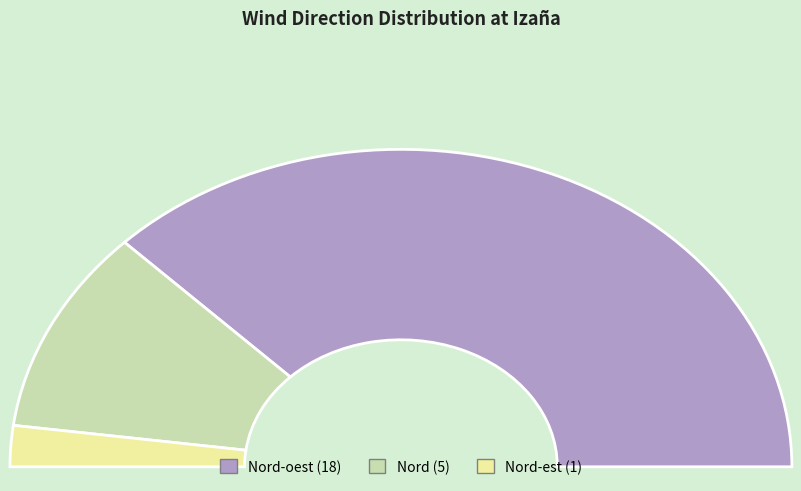

How many slices are in this pie chart?

3